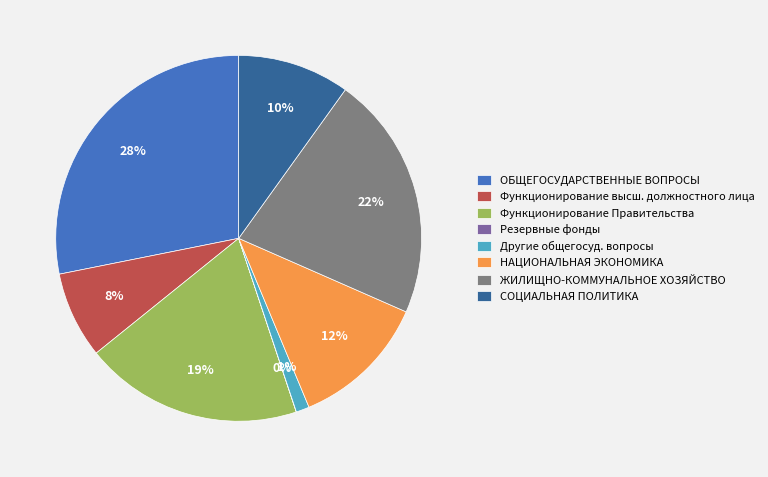

To the nearest percent, what percentage of the pie is ЖИЛИЩНО-КОММУНАЛЬНОЕ ХОЗЯЙСТВО?

22%